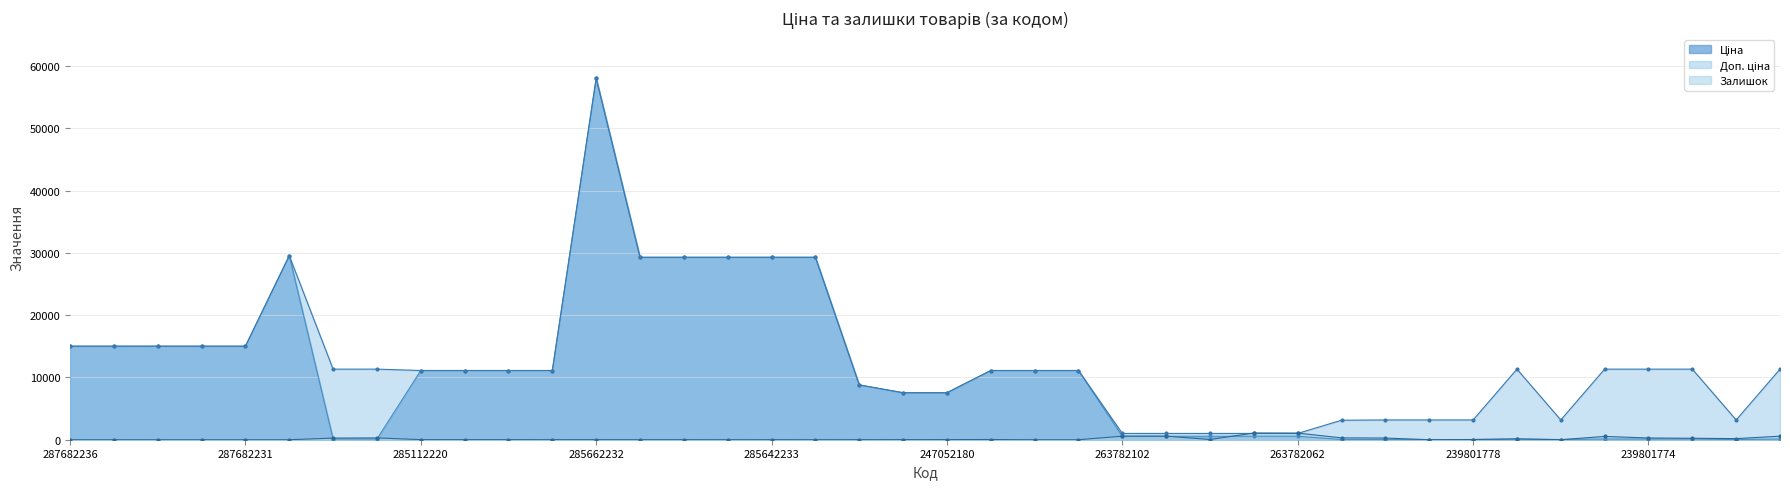

How many categories are shown in the chart?

40